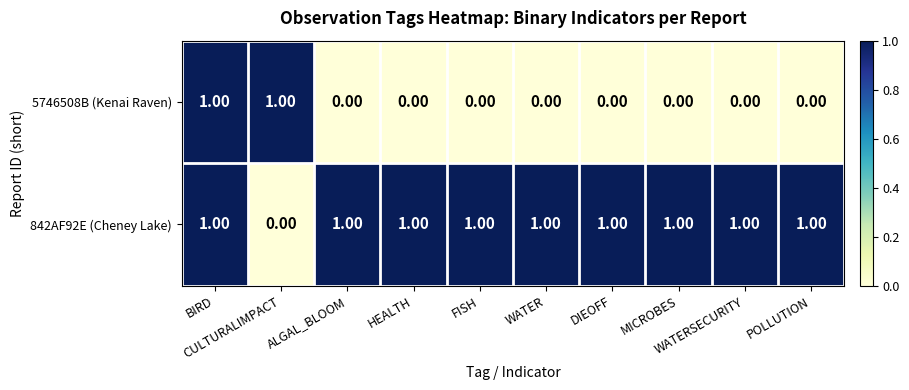

At how many categories does at least one series exceed 0?

10